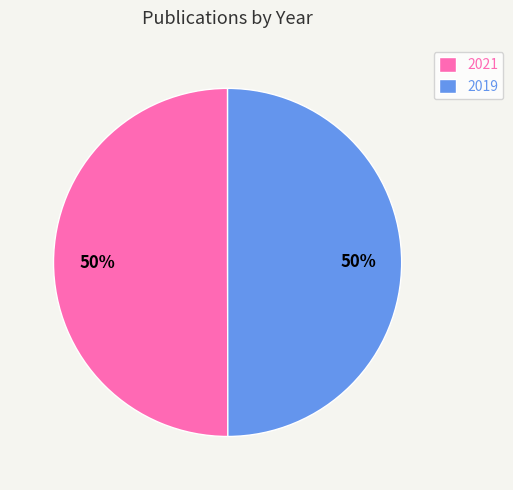

Is it true that 2021 is 65% of the pie?

False